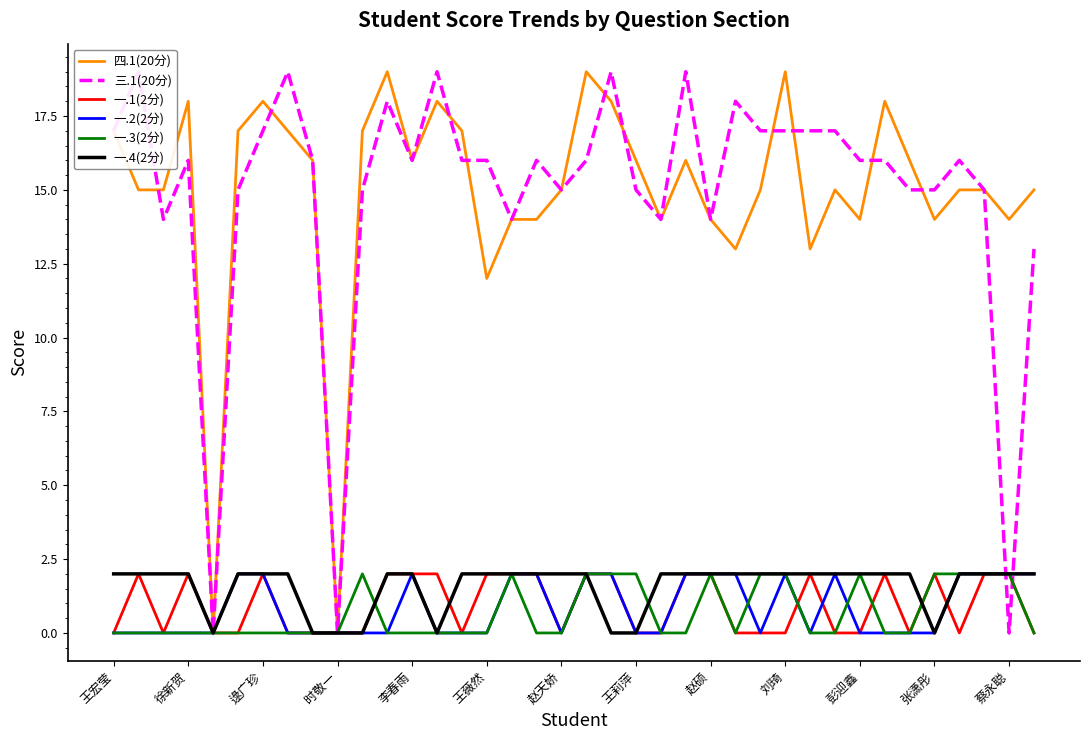

Count the number of categories in the chart.

38